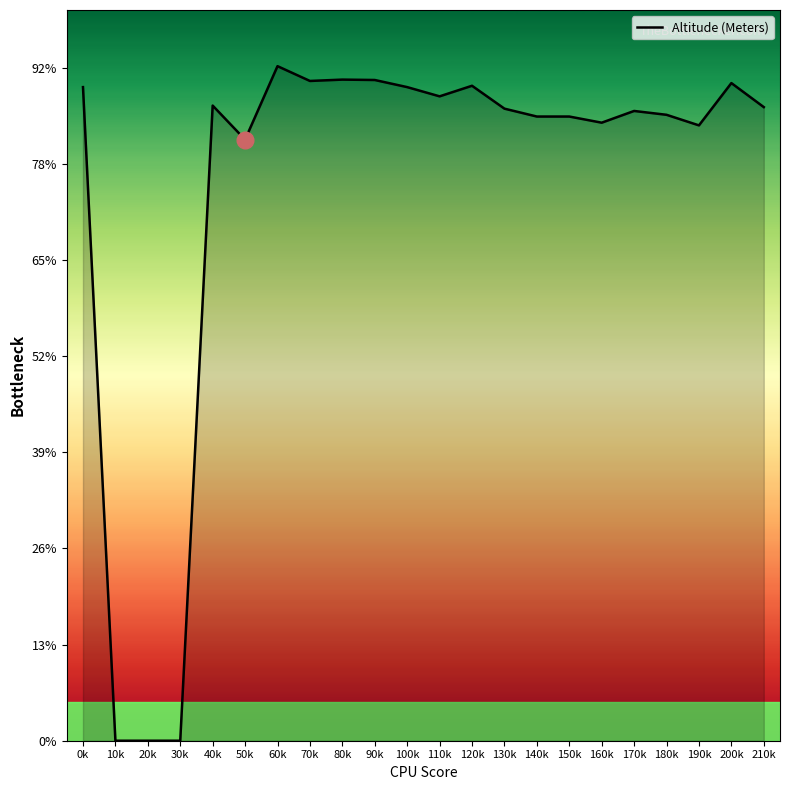

What position from the right is 160k?

6